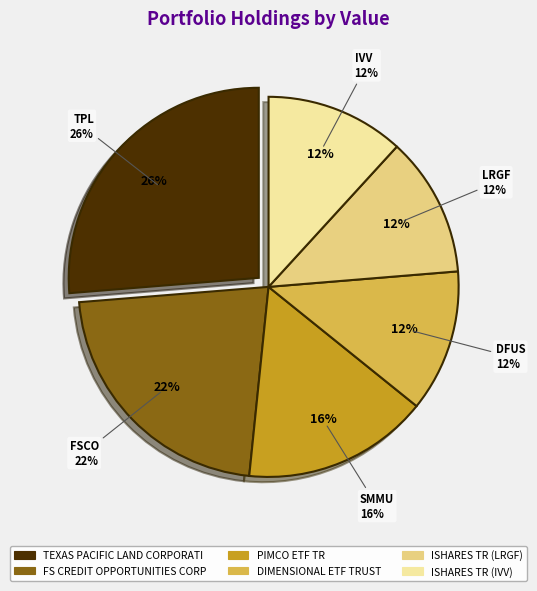

What is the ratio of the value at ISHARES TR (IVV) to the value at PIMCO ETF TR?

0.7